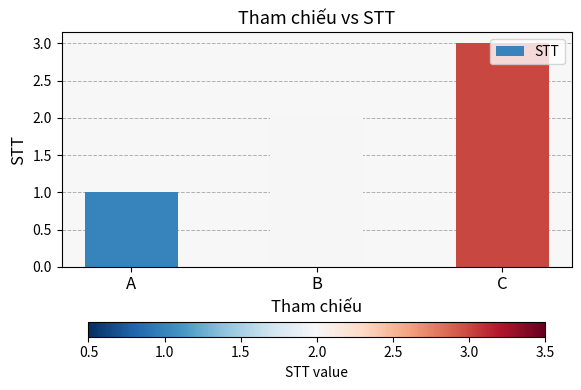

What value does the data have at A?

1